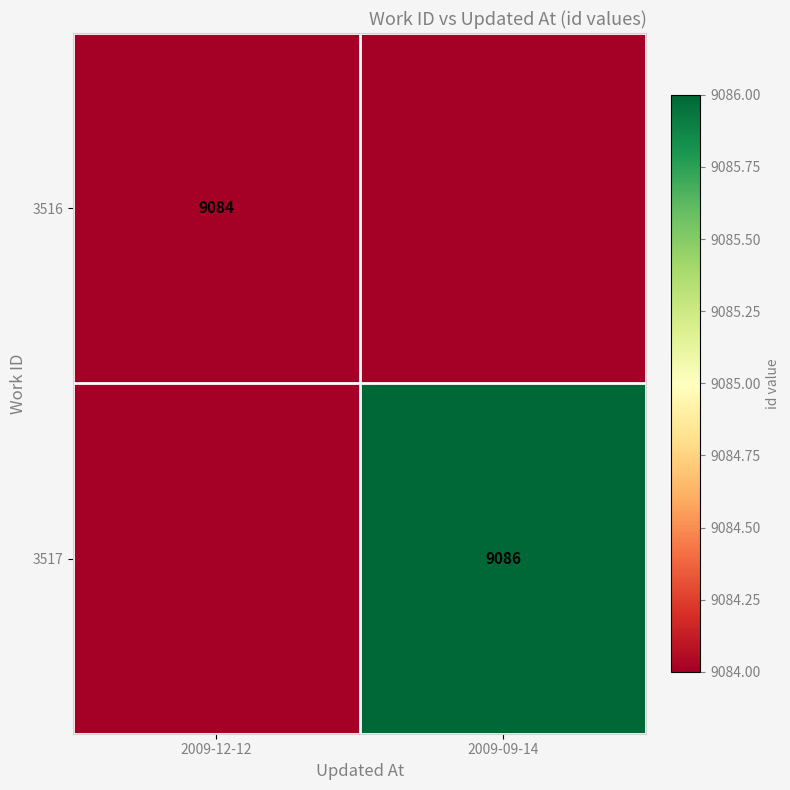

The value of 3517 at 2009-09-14 is 9086. True or false?

True